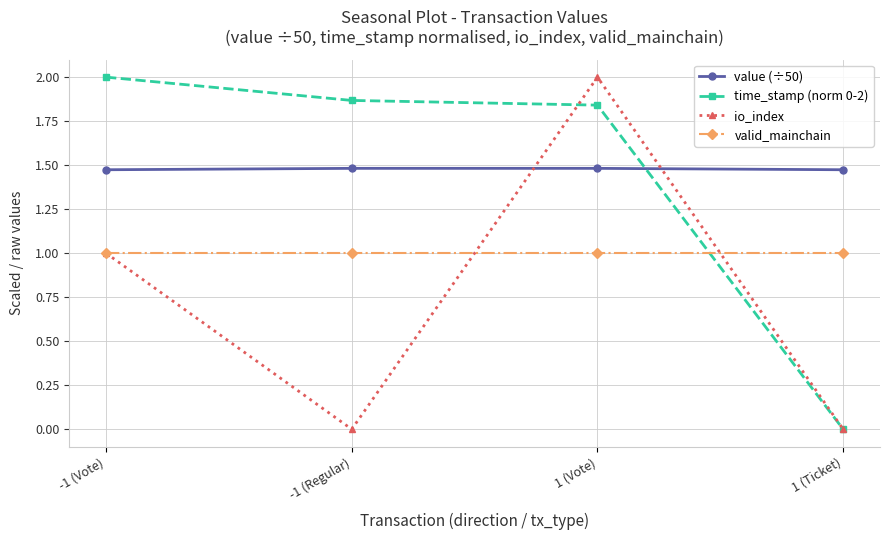

Rank the series at 1 (Vote) from highest to lowest value.

io_index, time_stamp (norm 0-2), value (÷50), valid_mainchain